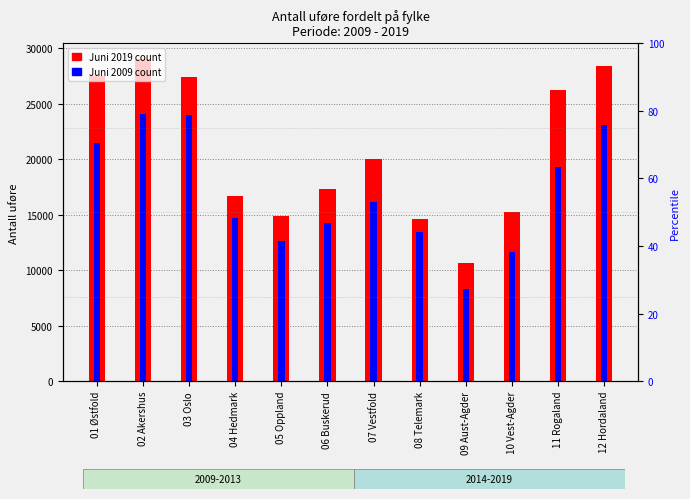

Rank the series by their average value, from highest to lowest.

Juni 2019, Juni 2009